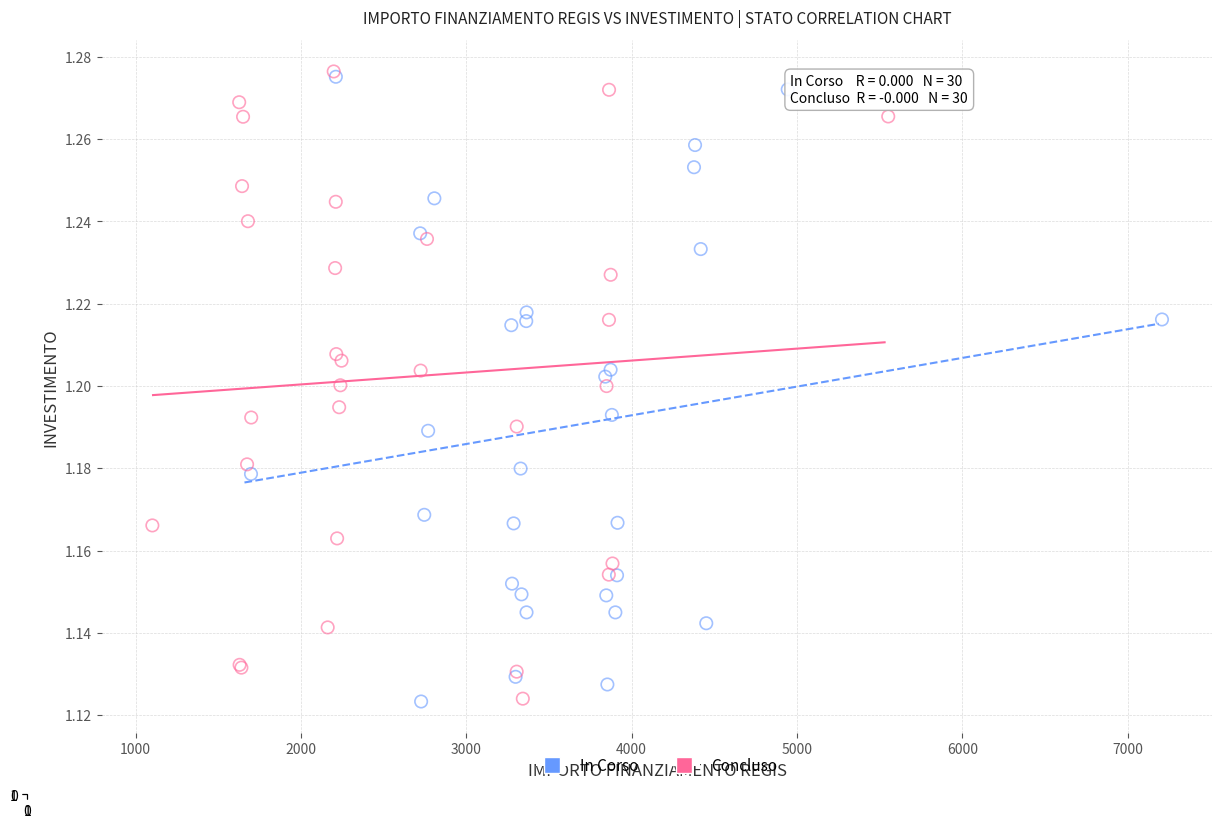

What are all the series names shown in the legend?

In Corso, Concluso